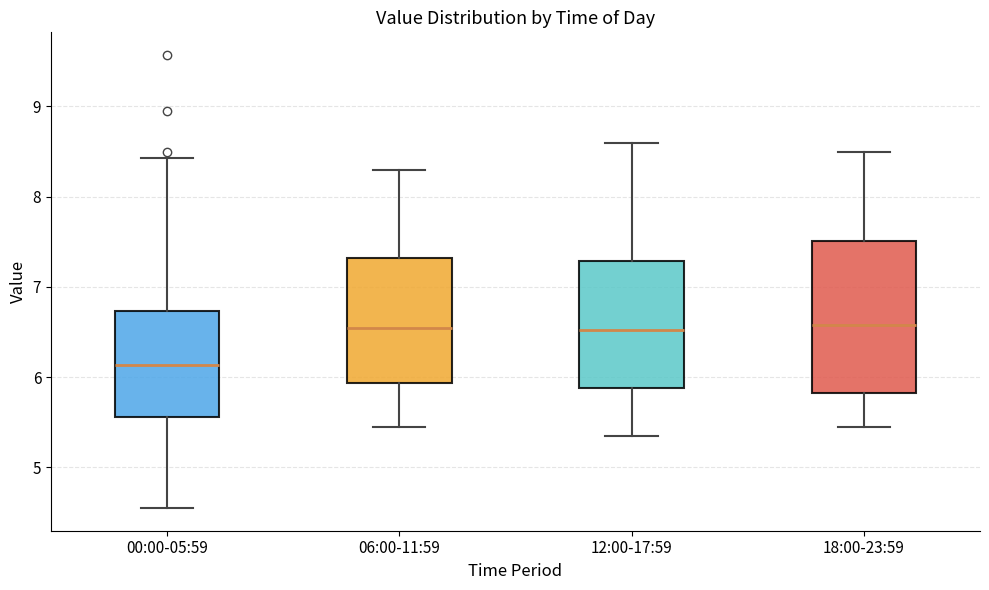

Reading left to right, read every box against the y-axis: the position of its median line, the range the box covers, and the ends of its whiskers. The values are not printed on the chart, so give them approximately, as read against the axis.

00:00-05:59: median 6.1, box 5.6 to 6.7, whiskers 4.6 to 8.4
06:00-11:59: median 6.5, box 5.9 to 7.3, whiskers 5.5 to 8.3
12:00-17:59: median 6.5, box 5.9 to 7.3, whiskers 5.4 to 8.6
18:00-23:59: median 6.6, box 5.8 to 7.5, whiskers 5.5 to 8.5